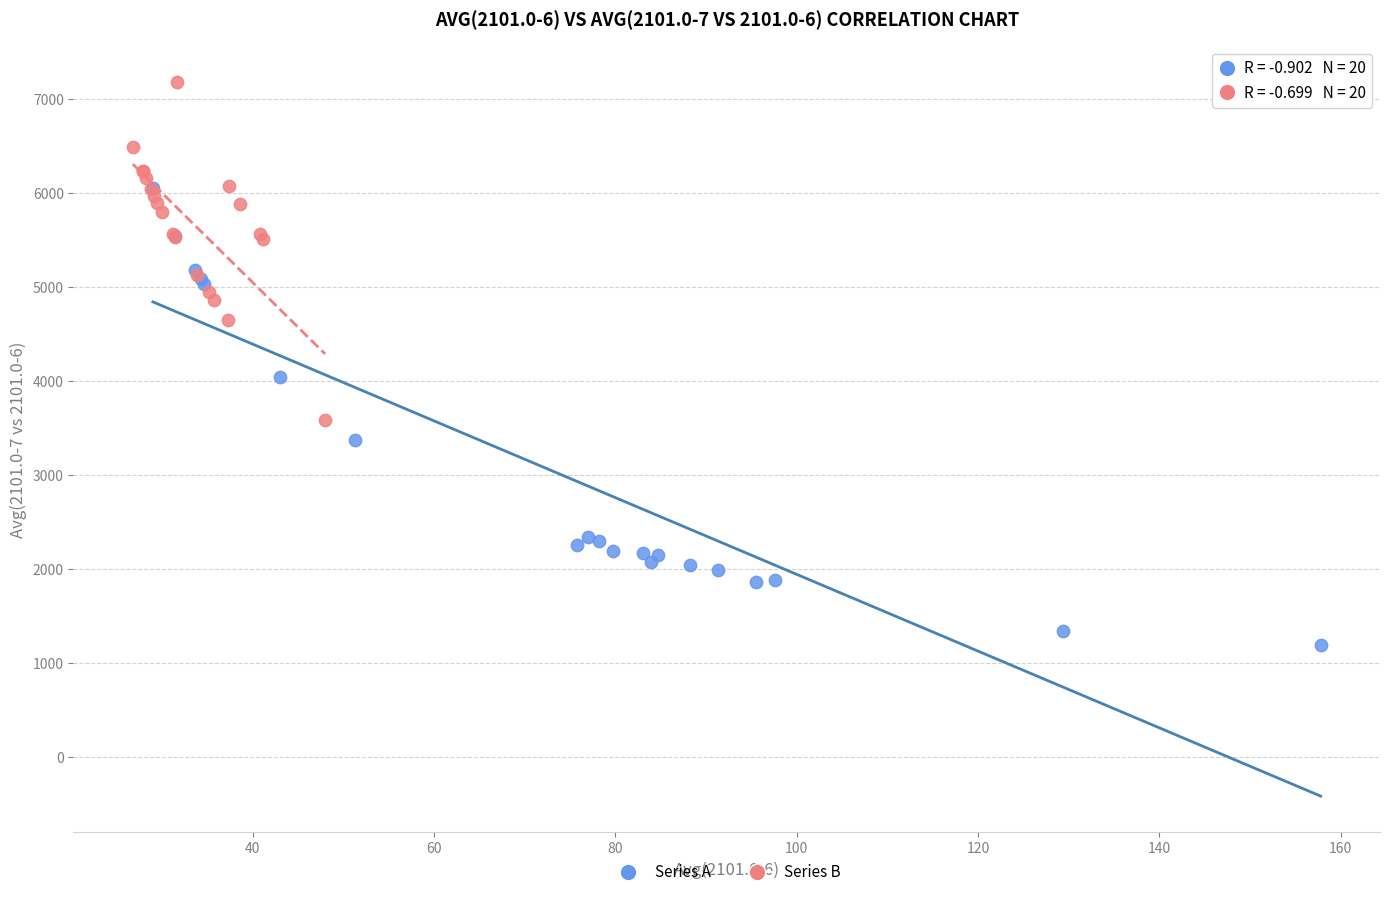

Which series contains the lowest Y value?

Series A